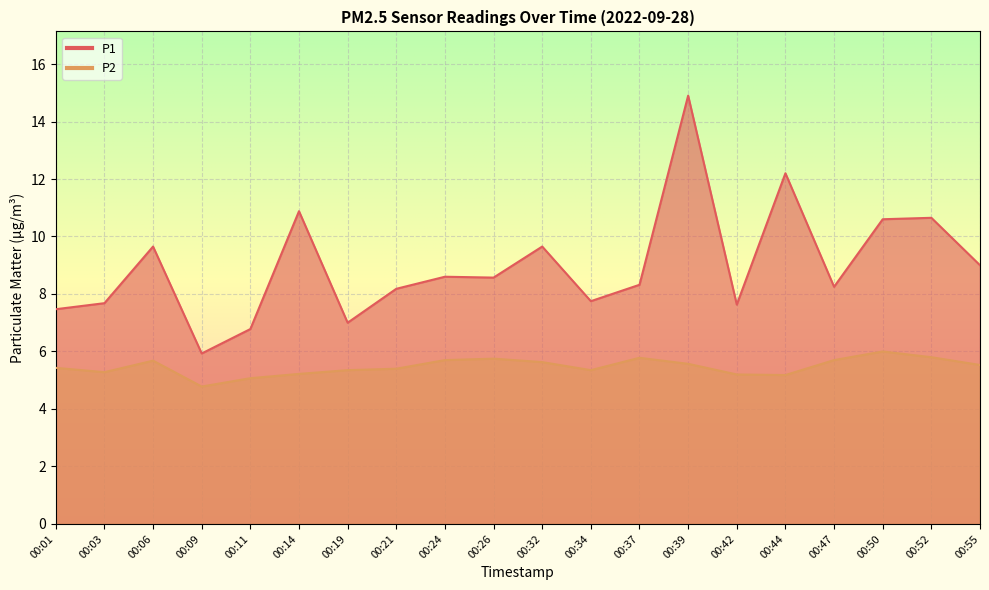

How many values in the P2 series are below 5?

1